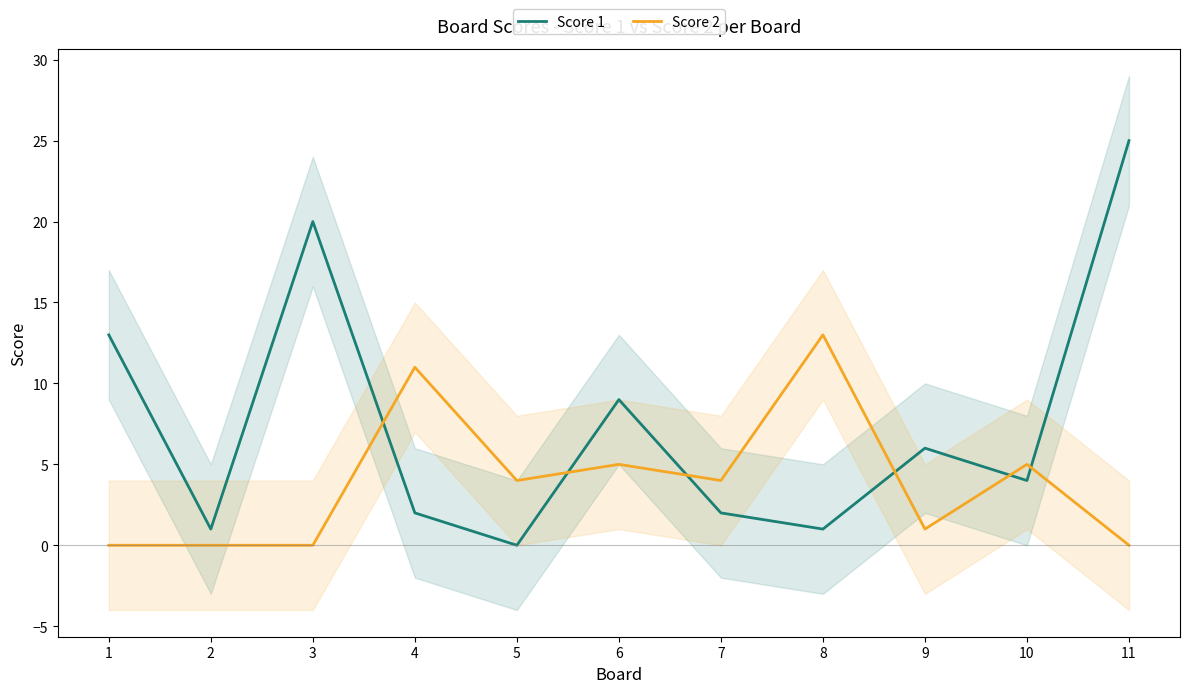

How many data points in Score 1 are less than 4?

5